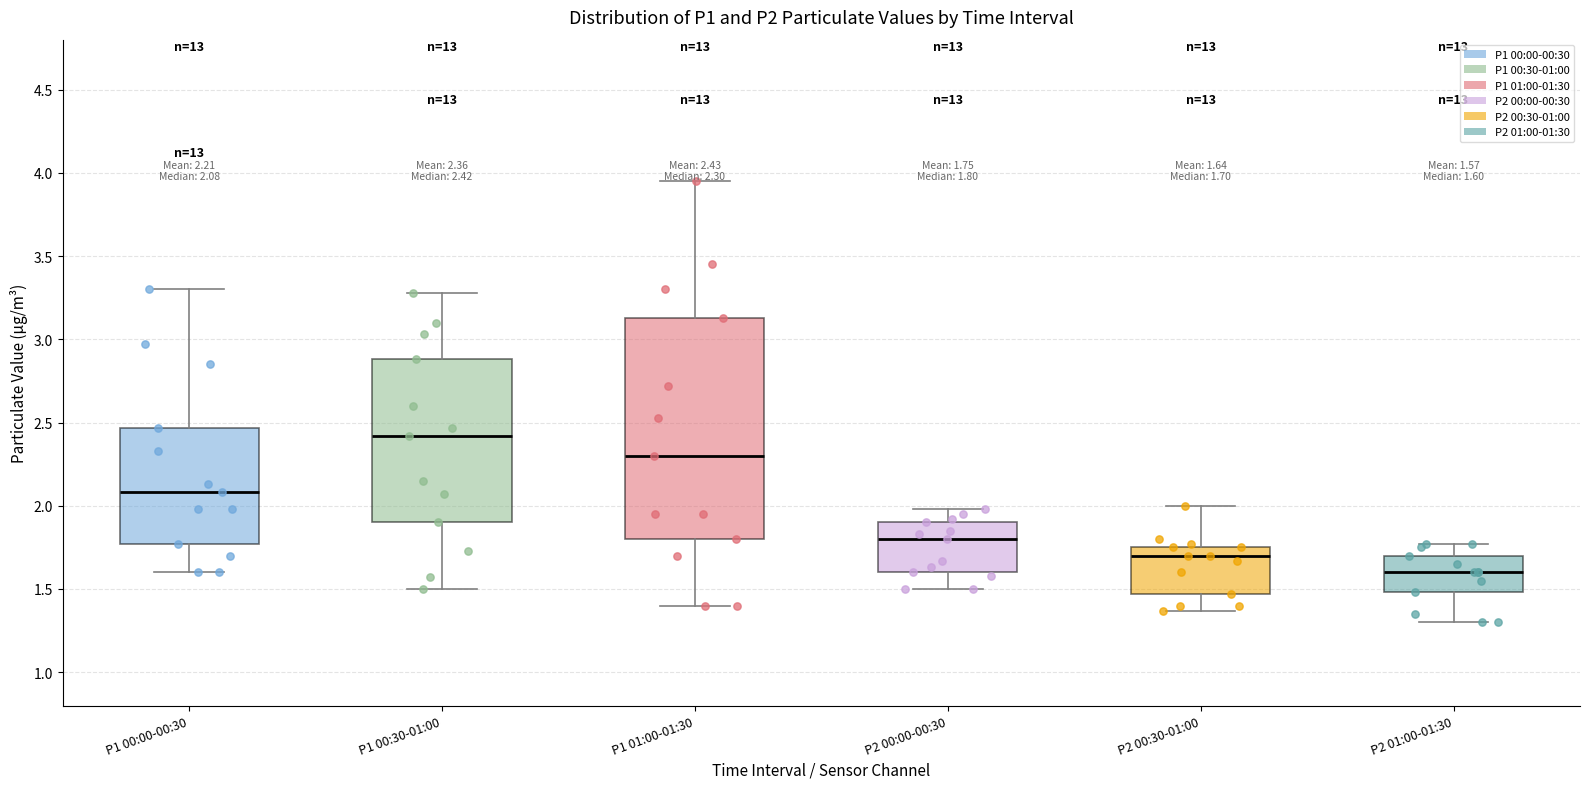

Which box has the lowest median line?

P2 01:00-01:30